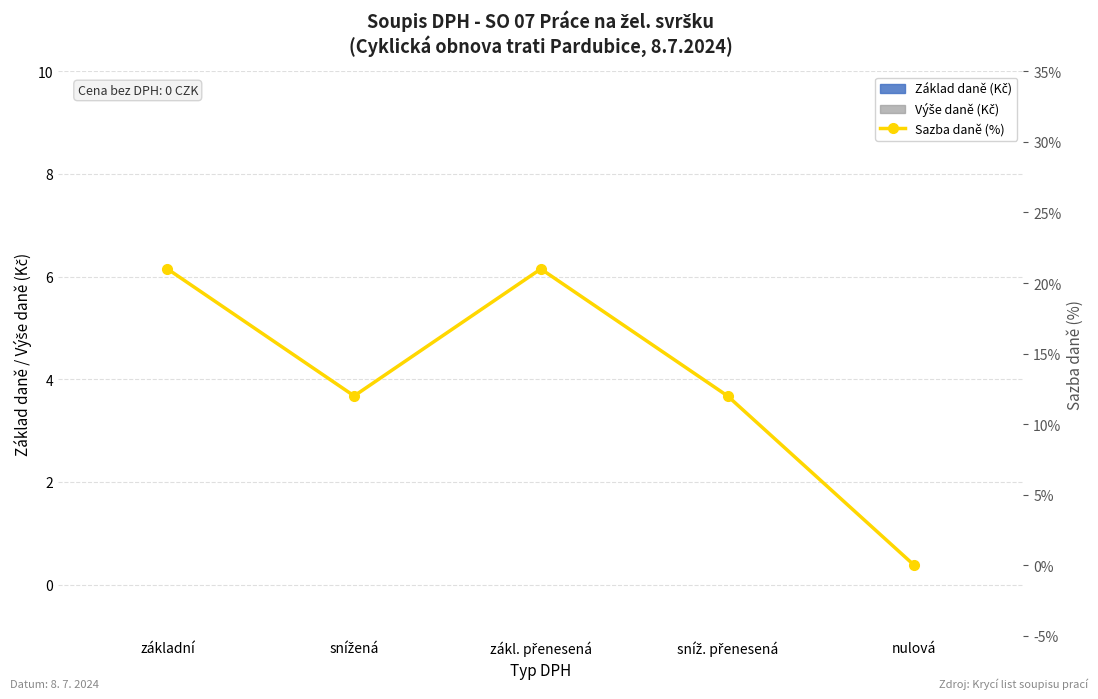

Are the bars grouped side by side (vs. stacked)?

Yes